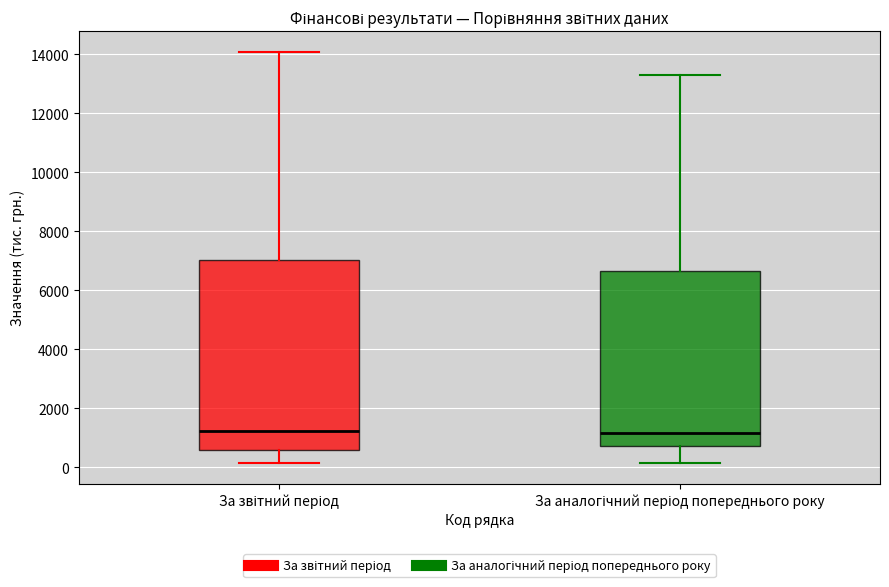

Reading left to right, transcribe this box plot: for each box, give where its median line is, the range the box spans, and where its two whiskers end, as read against the y-axis. The values are not printed on the chart, so give them approximately, as read against the axis.

За звітний період: median 1200, box 600 to 7000, whiskers 200 to 14000
За аналогічний період попереднього року: median 1200, box 800 to 6600, whiskers 200 to 13400